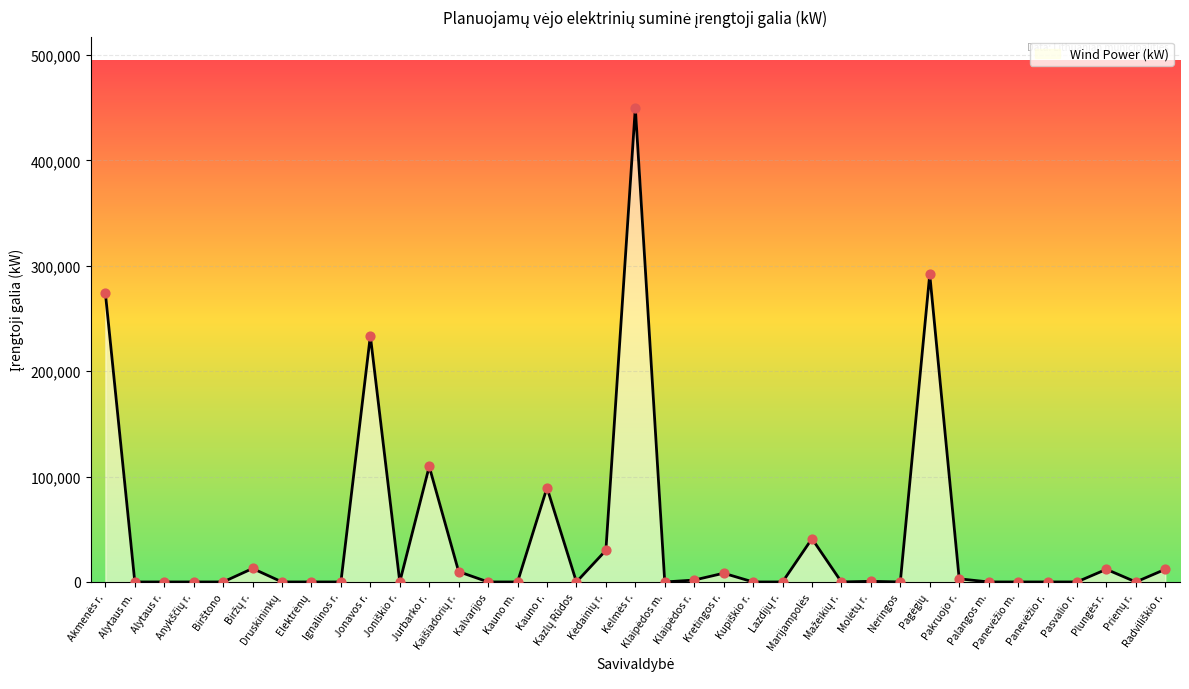

What is the difference between the maximum and minimum values?

450000